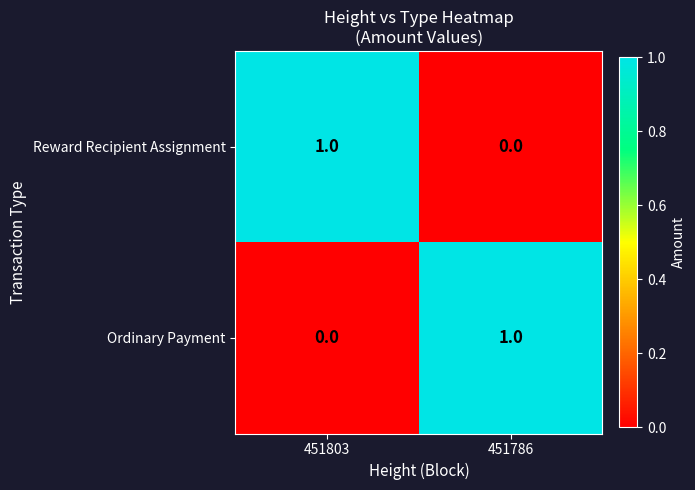

At which label does Reward Recipient Assignment reach its minimum?

451786